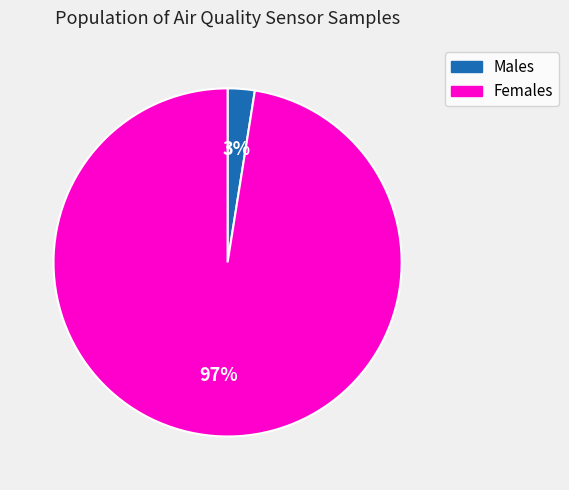

True or false: Males accounts for 10% of the total.

False